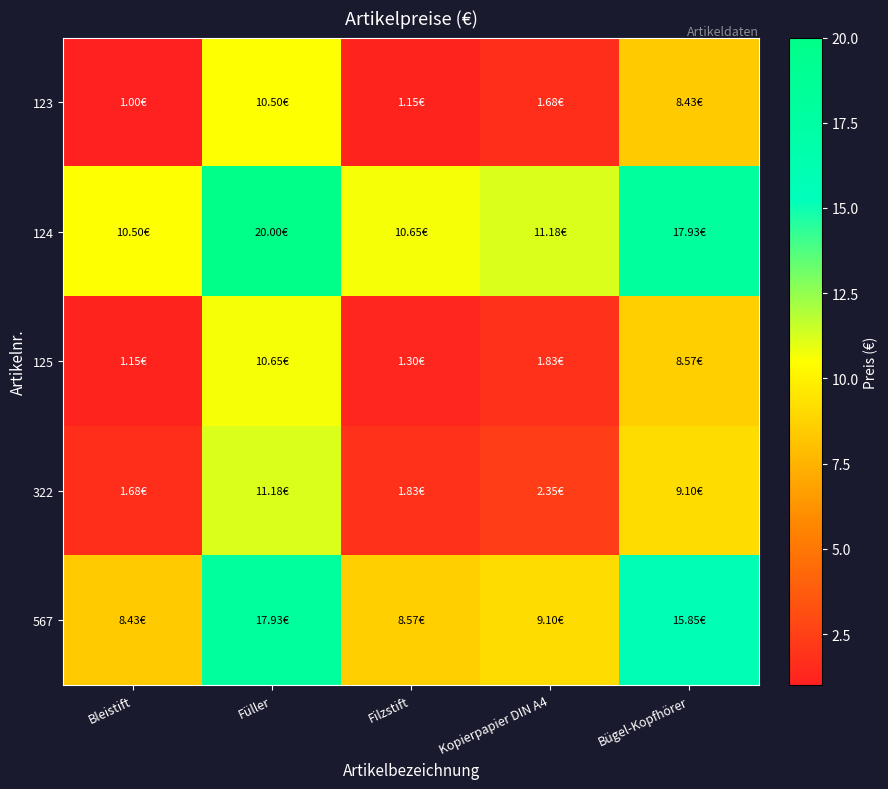

Reading left to right, list all the values displayed in this chart.

123: Bleistift=1.0	Füller=10.5	Filzstift=1.1	Kopierpapier DIN A4=1.7	Bügel-Kopfhörer=8.4
124: Bleistift=10.5	Füller=20.0	Filzstift=10.7	Kopierpapier DIN A4=11.2	Bügel-Kopfhörer=17.9
125: Bleistift=1.1	Füller=10.7	Filzstift=1.3	Kopierpapier DIN A4=1.8	Bügel-Kopfhörer=8.6
322: Bleistift=1.7	Füller=11.2	Filzstift=1.8	Kopierpapier DIN A4=2.4	Bügel-Kopfhörer=9.1
567: Bleistift=8.4	Füller=17.9	Filzstift=8.6	Kopierpapier DIN A4=9.1	Bügel-Kopfhörer=15.8